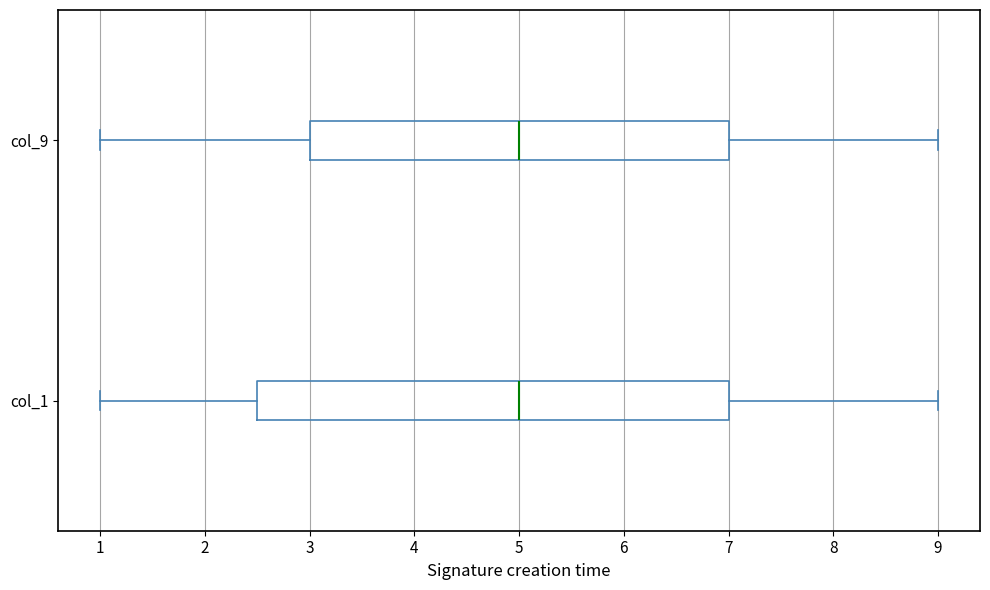

Reading bottom to top, transcribe this box plot: for each box, give where its median line is, the range the box spans, and where its two whiskers end, as read against the x-axis. The values are not printed on the chart, so give them approximately, as read against the axis.

col_1: median 5.0, box 2.5 to 7.0, whiskers 1.0 to 9.0
col_9: median 5.0, box 3.0 to 7.0, whiskers 1.0 to 9.0